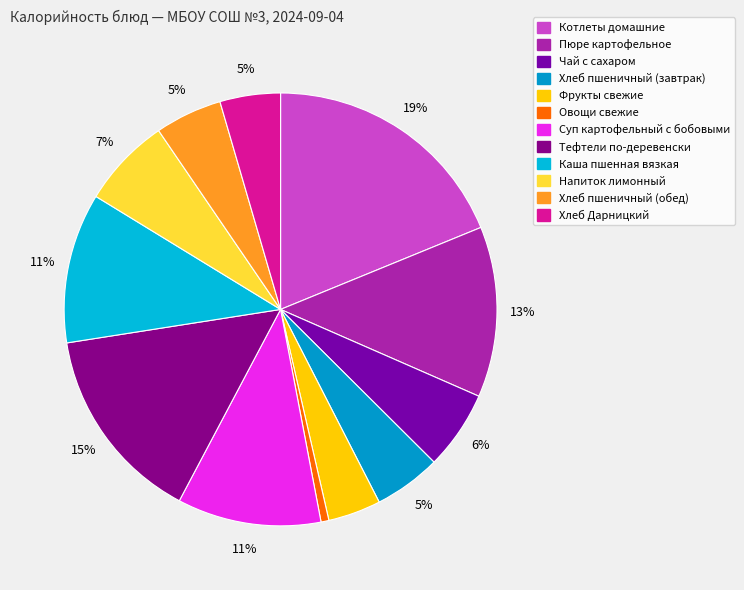

Is Фрукты свежие the majority of the pie?

No